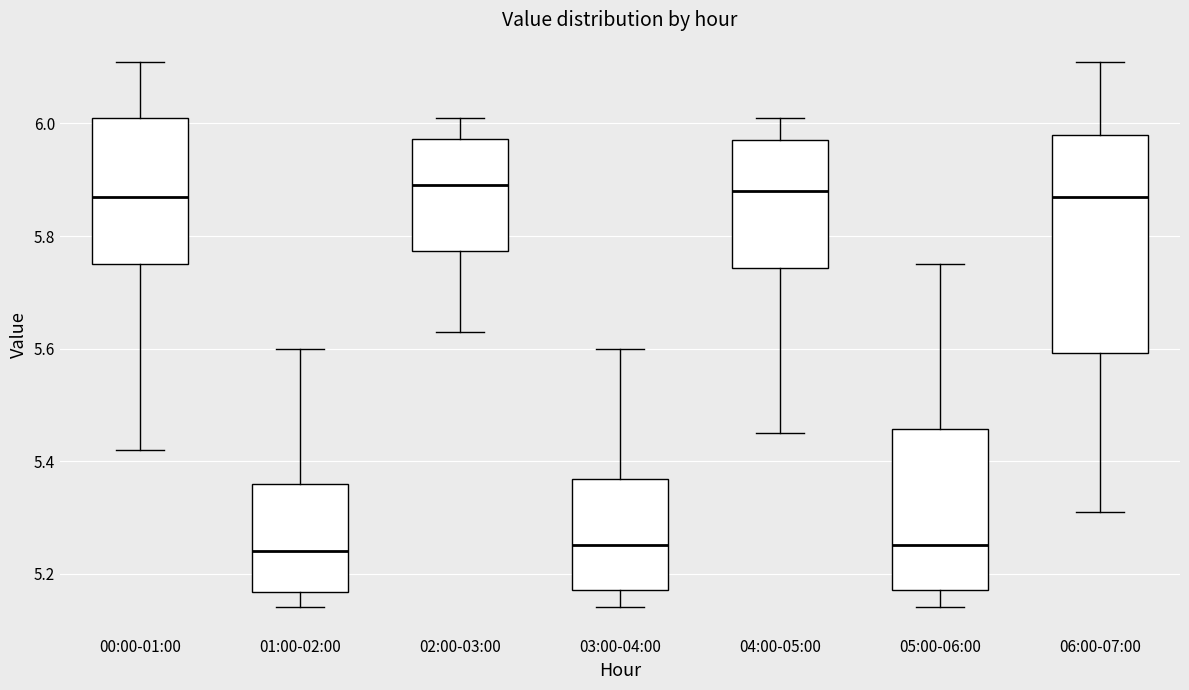

Where does the upper whisker of the box for 06:00-07:00 end on the y-axis? The values are not printed on the chart, so give them approximately, as read against the axis.

6.12